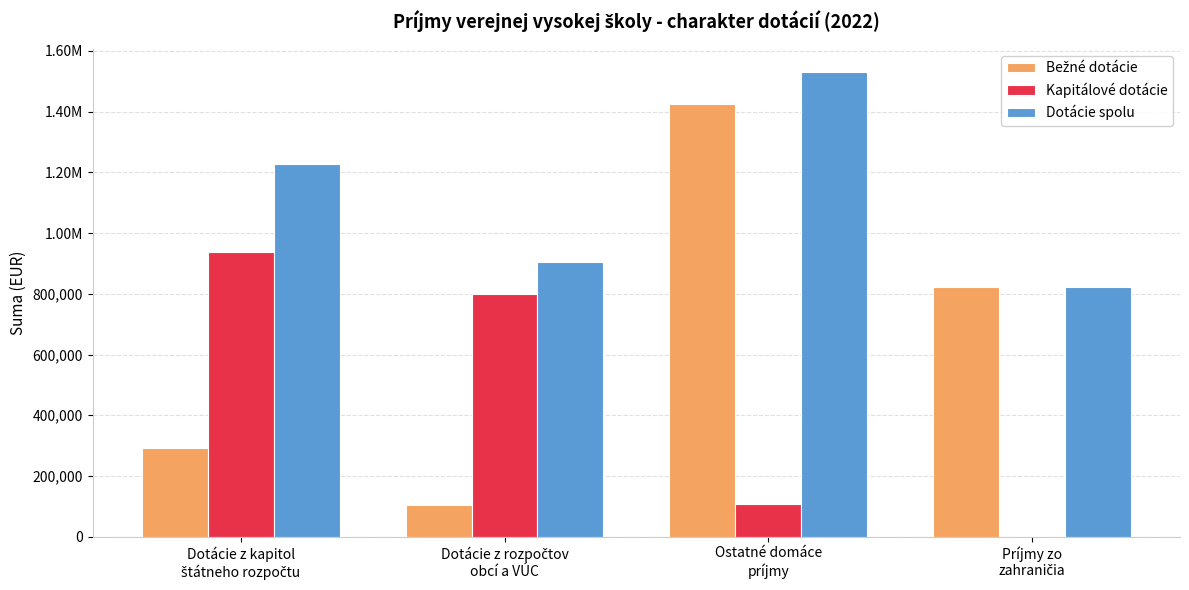

How many values in the Bežné dotácie series are below 822039?

2